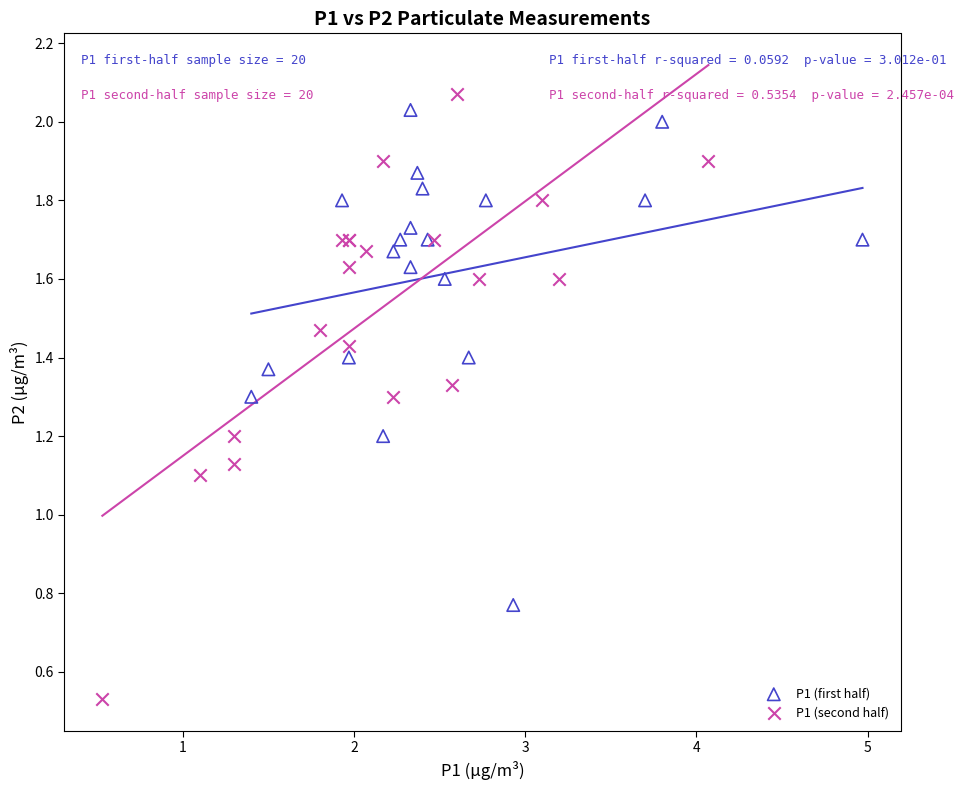

Which series has the widest spread of Y values?

P1 (second half)